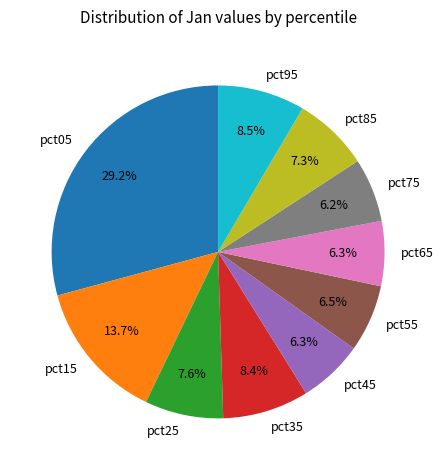

How many segments does this pie chart have?

10